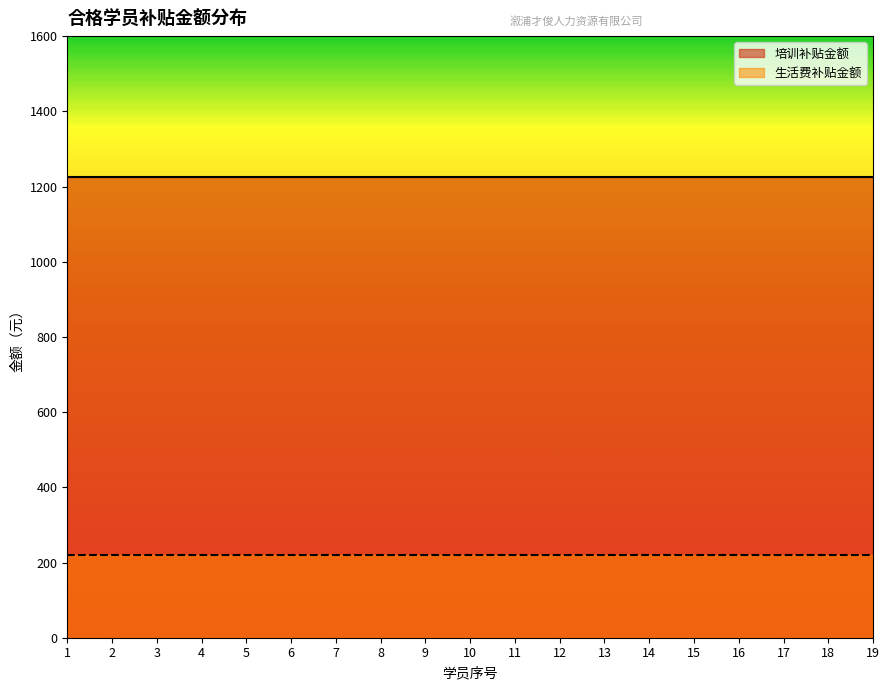

Which series has the widest spread of values?

培训补贴金额